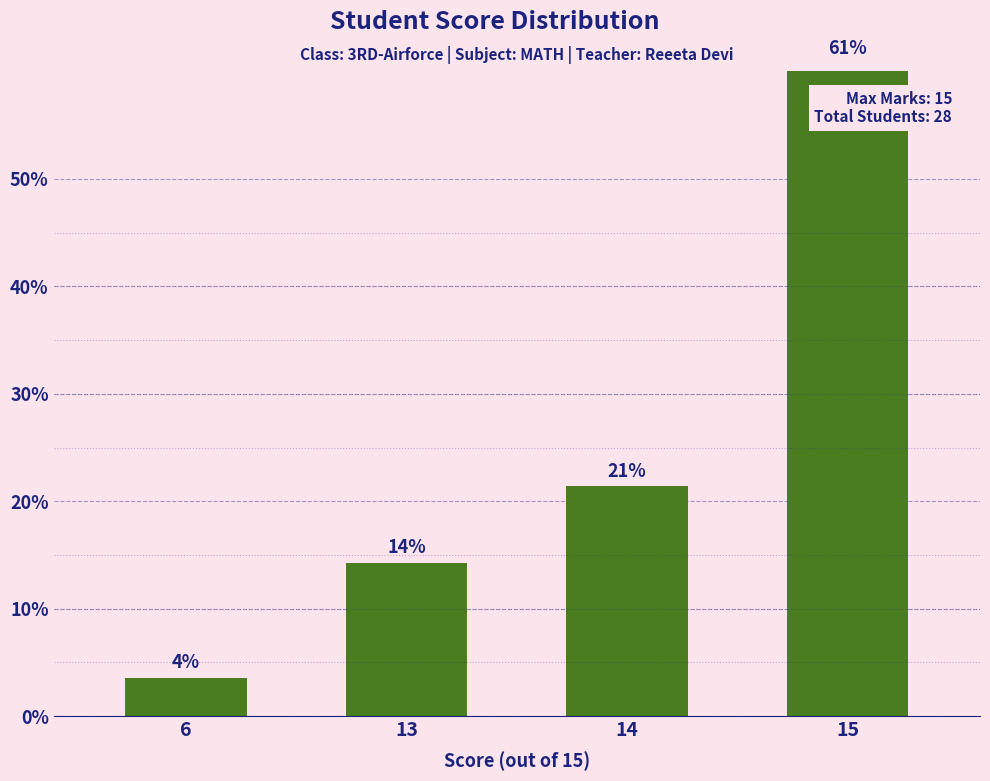

What is the value of the 4th bar from the left?

60.7